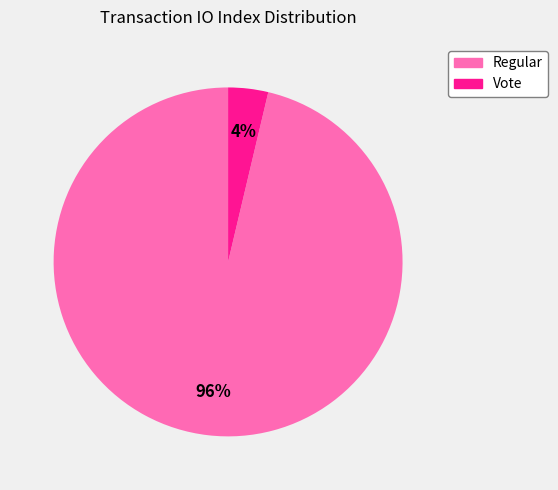

What percentage is the Regular slice, to the nearest percent?

96%